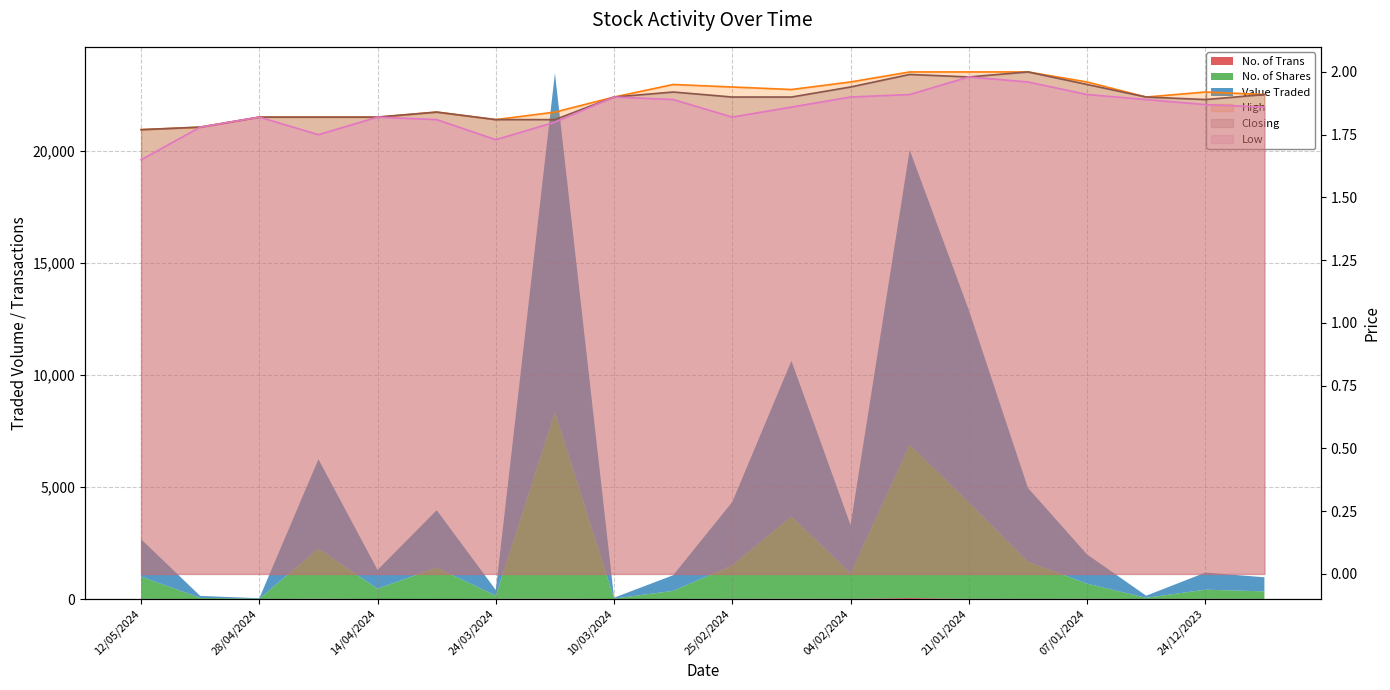

Where is the first local maximum for Low?

28/04/2024